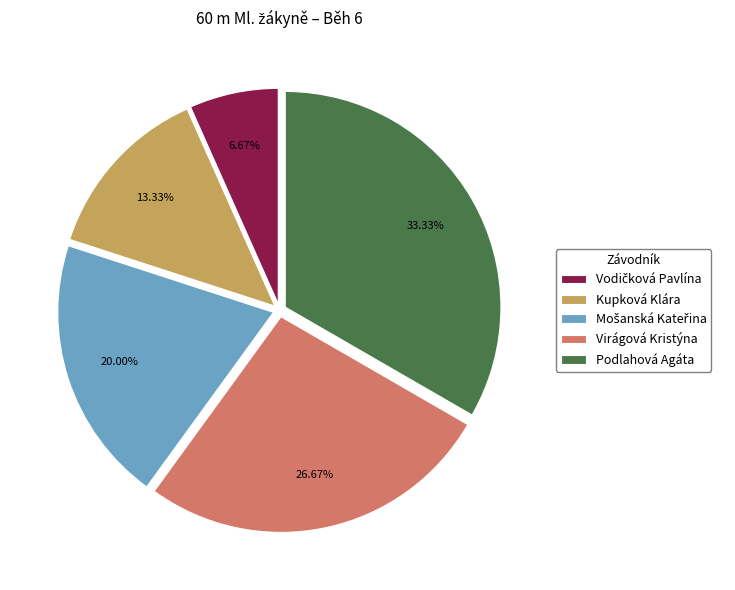

To the nearest percent, what is the difference between the largest and smallest slice percentages?

27%